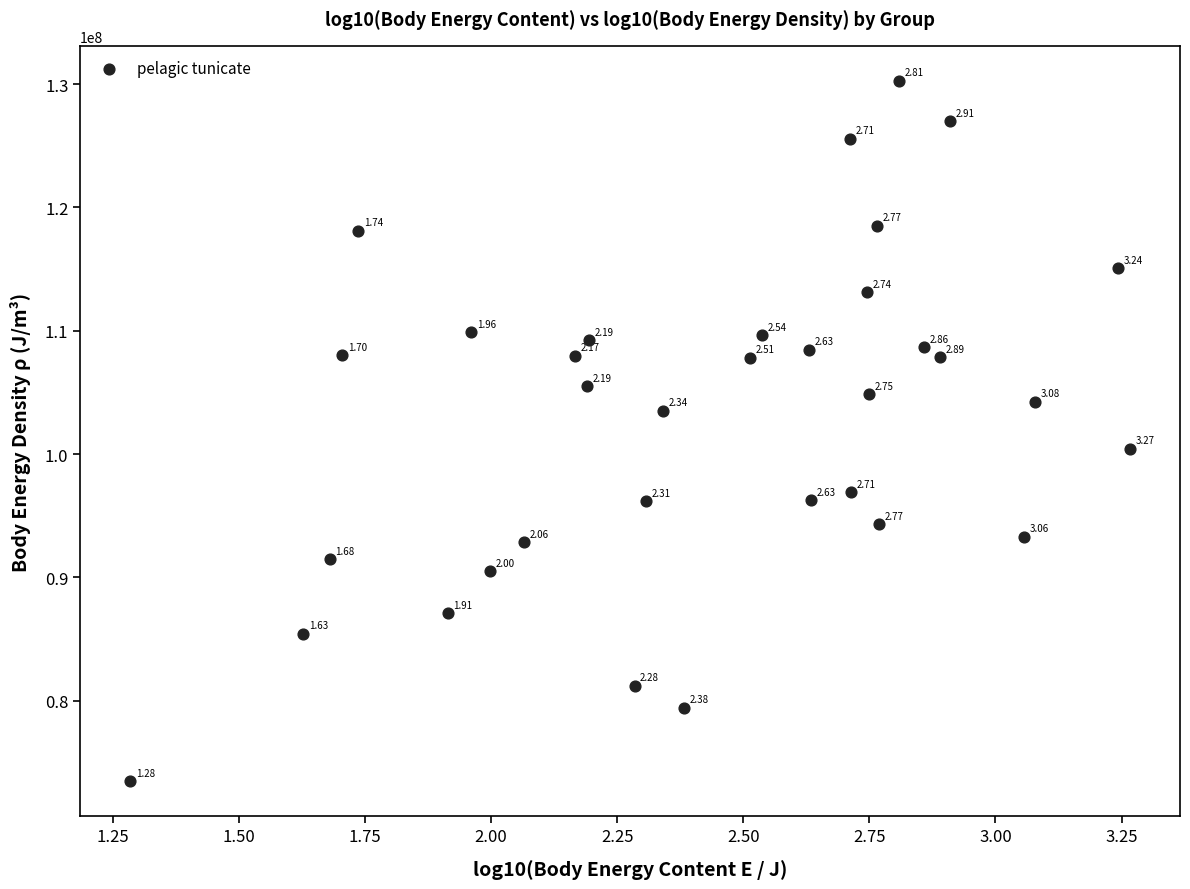

What is the range of X values (max minus min)?

2.0